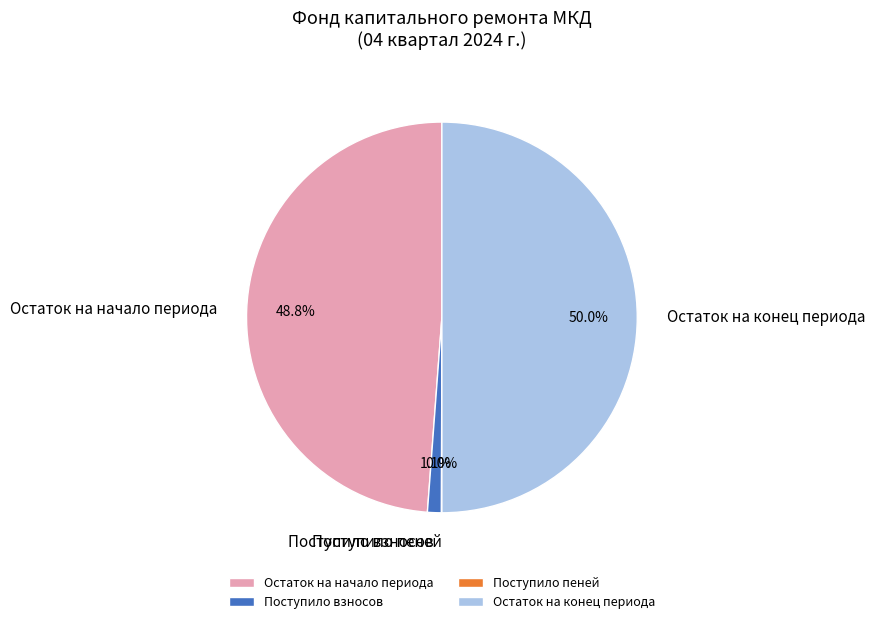

What is the largest slice in the pie chart?

Остаток на конец периода